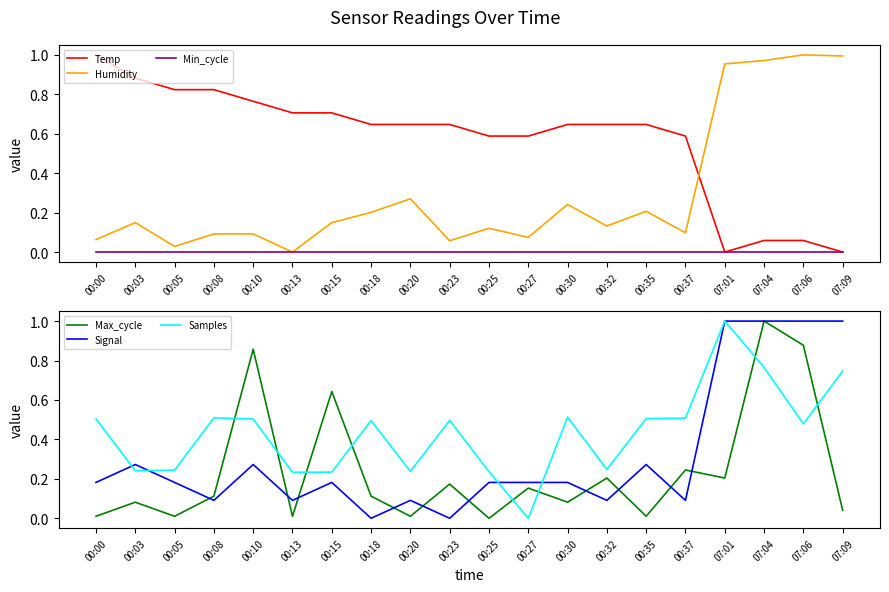

Which series changed the most between 00:08 and 07:01?

Signal